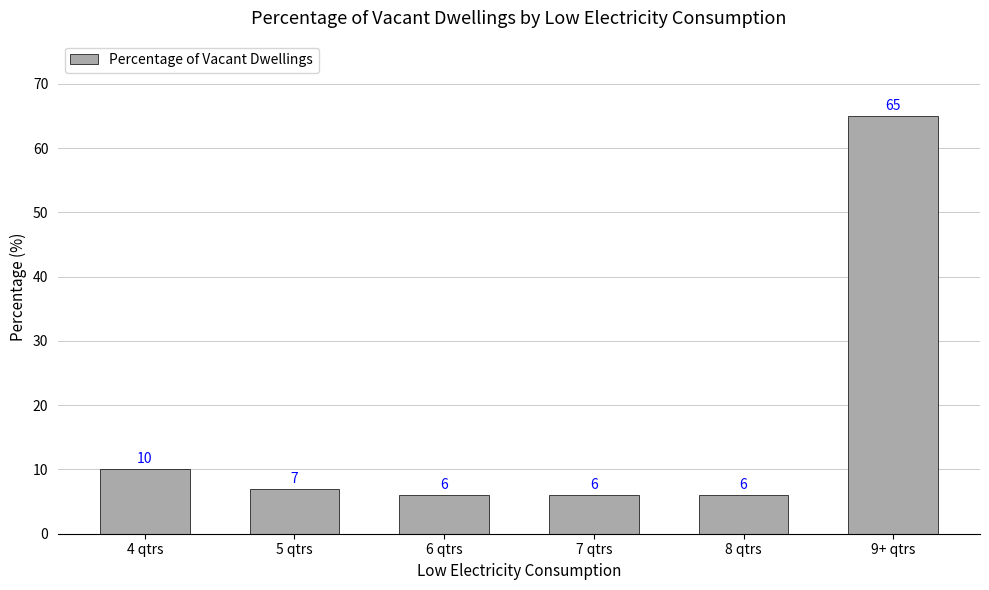

What is the sum of the values at 4 qtrs and 8 qtrs?

16